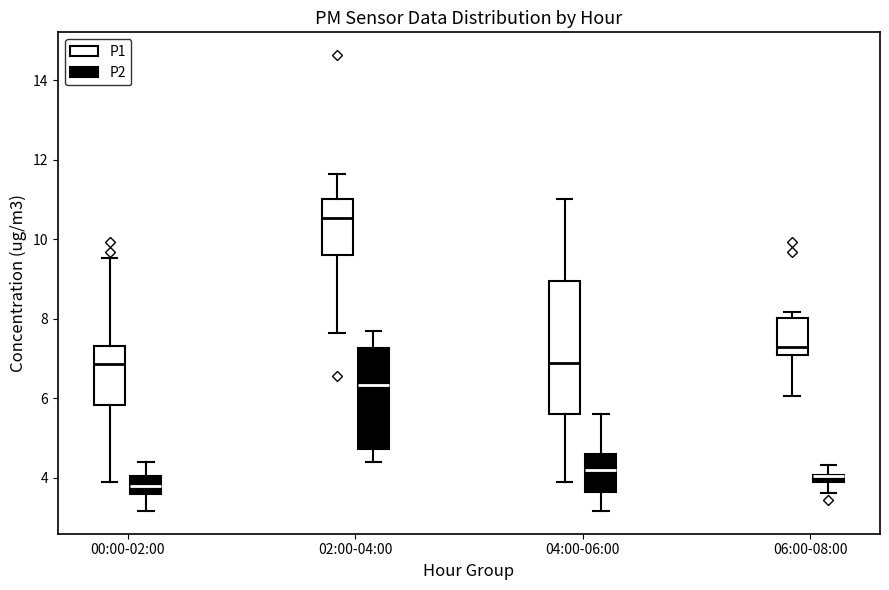

Comparing the boxes themselves (not the whiskers), which one is the tallest?

04:00-06:00 (P1)